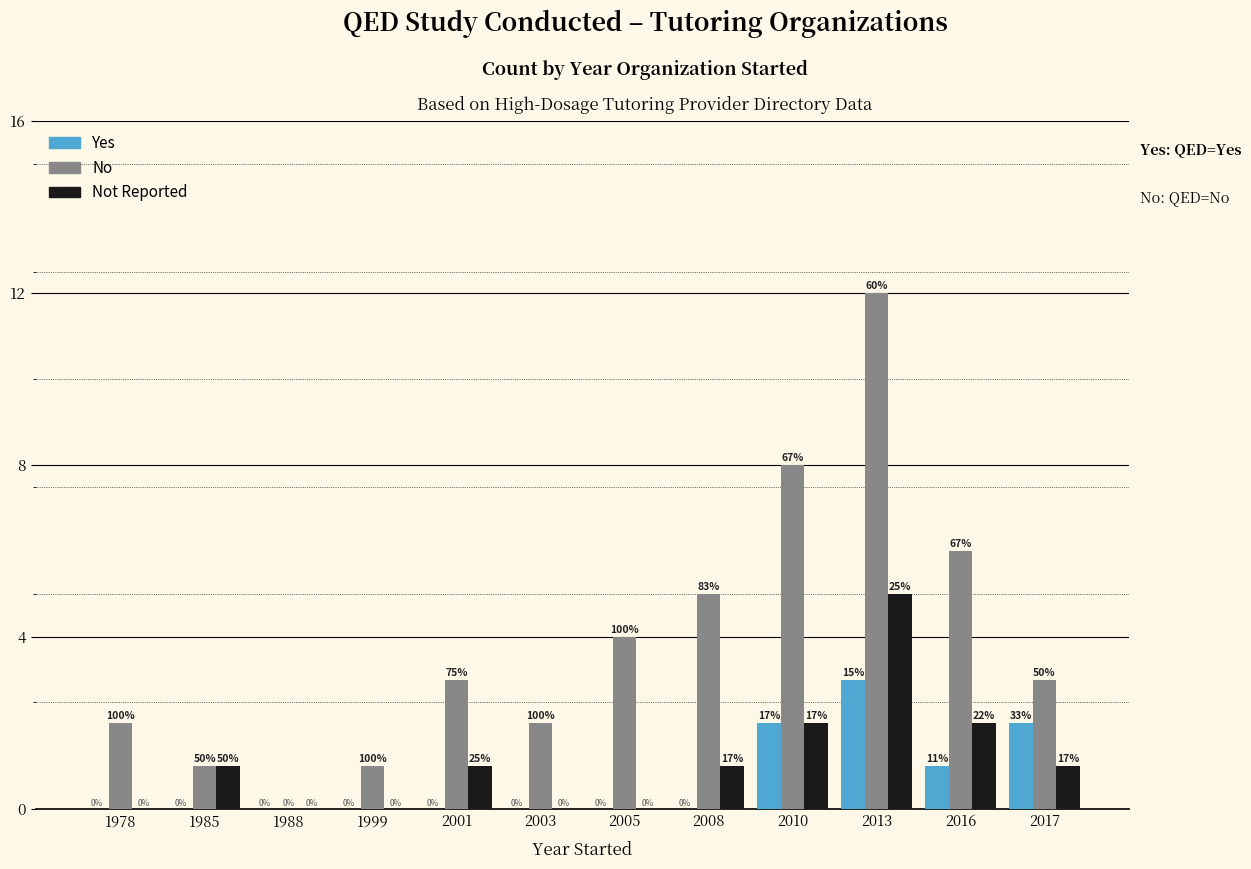

Are the bars grouped side by side (vs. stacked)?

Yes